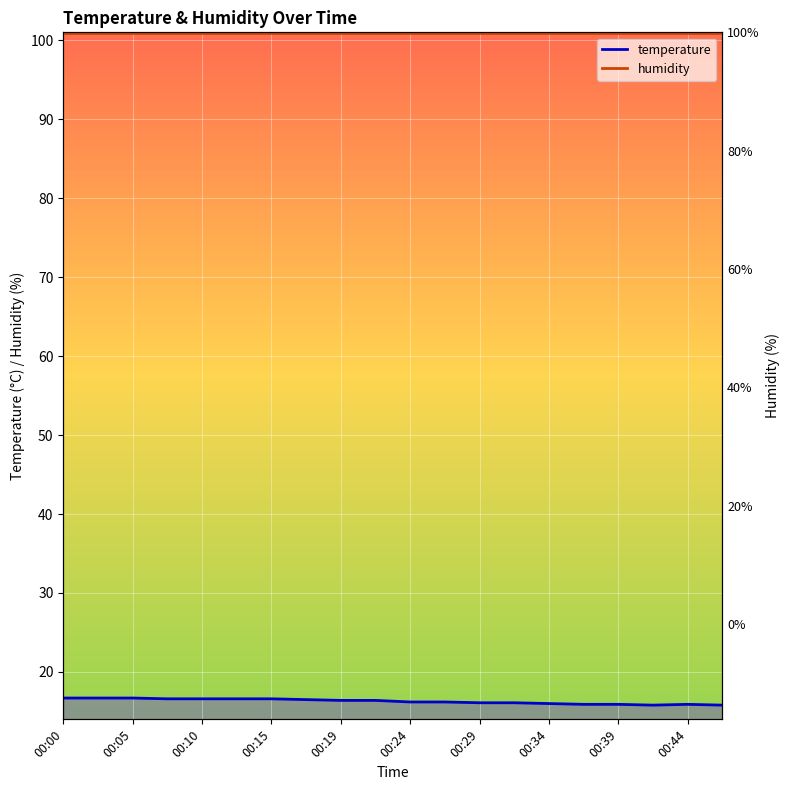

What is the change in value from 00:22 to 00:39?

-0.5